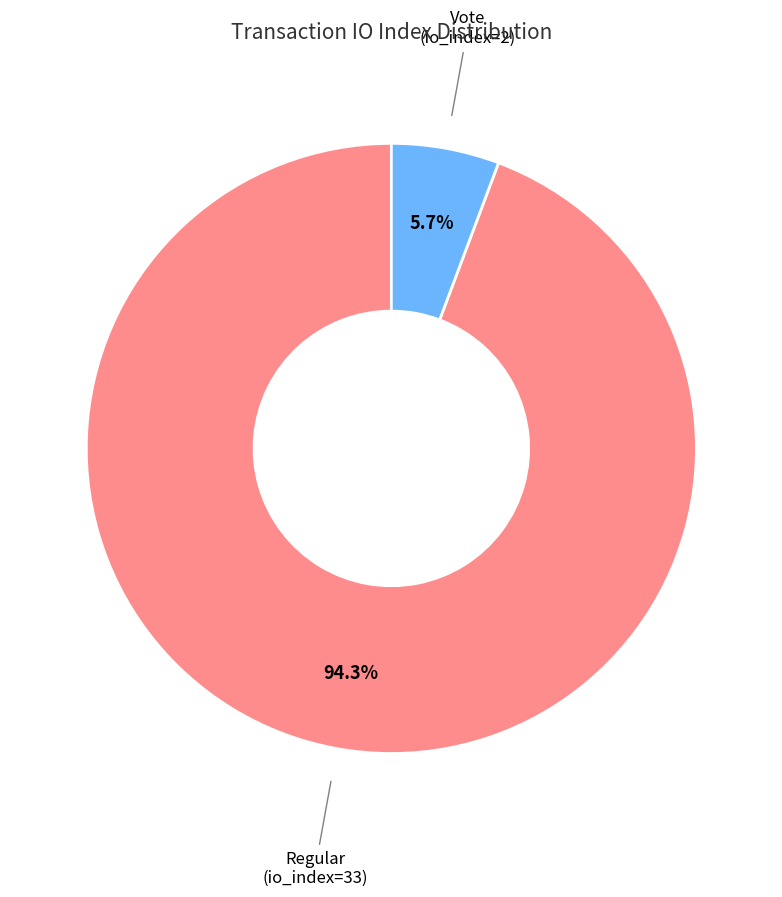

Is there any slice that represents more than half of the pie?

Yes